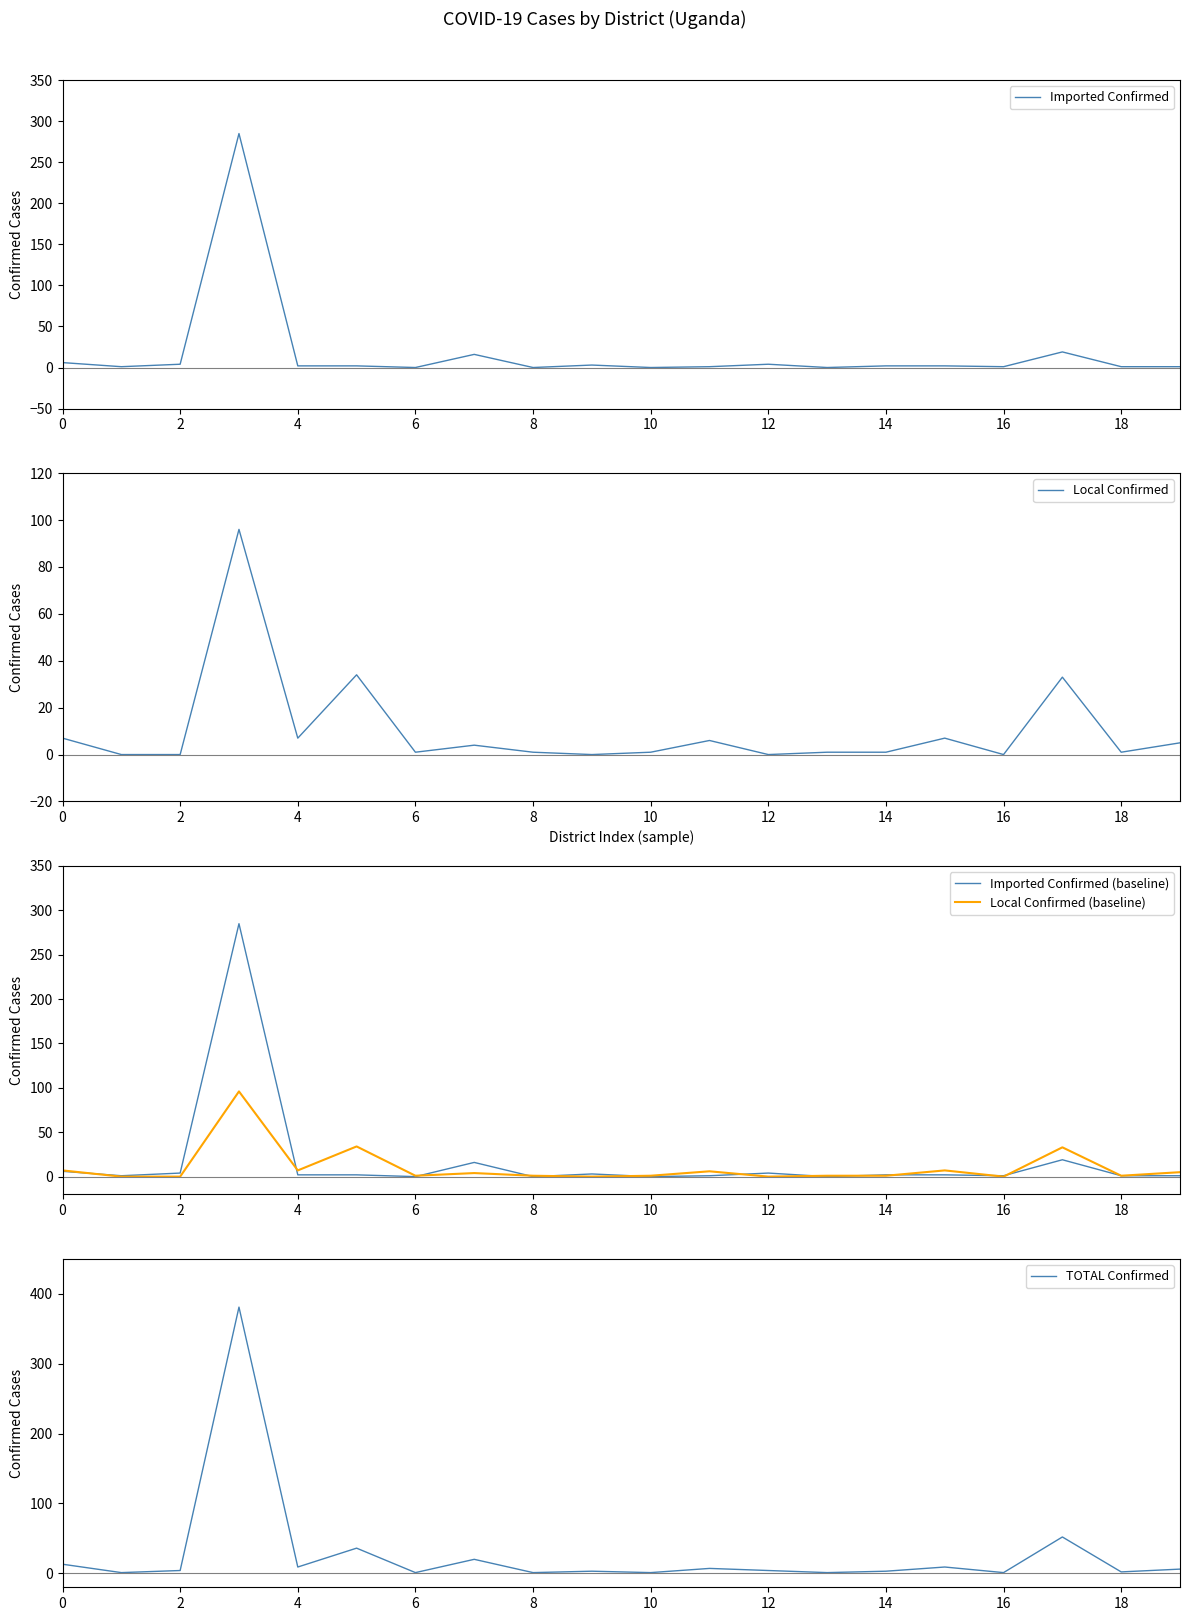

Is this an area chart (filled region under the line)?

No